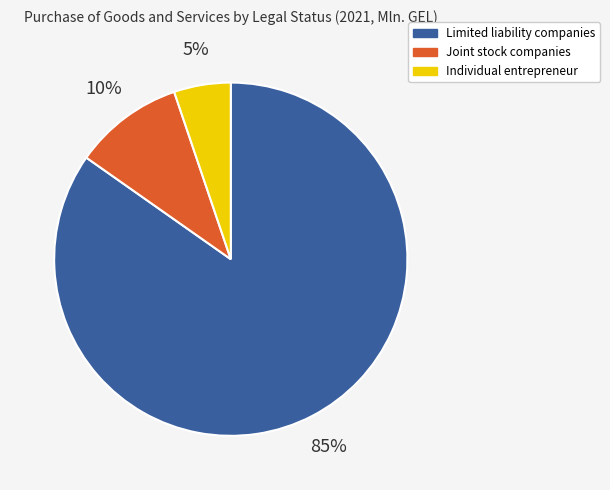

Between Limited liability companies and Joint stock companies, which is larger?

Limited liability companies